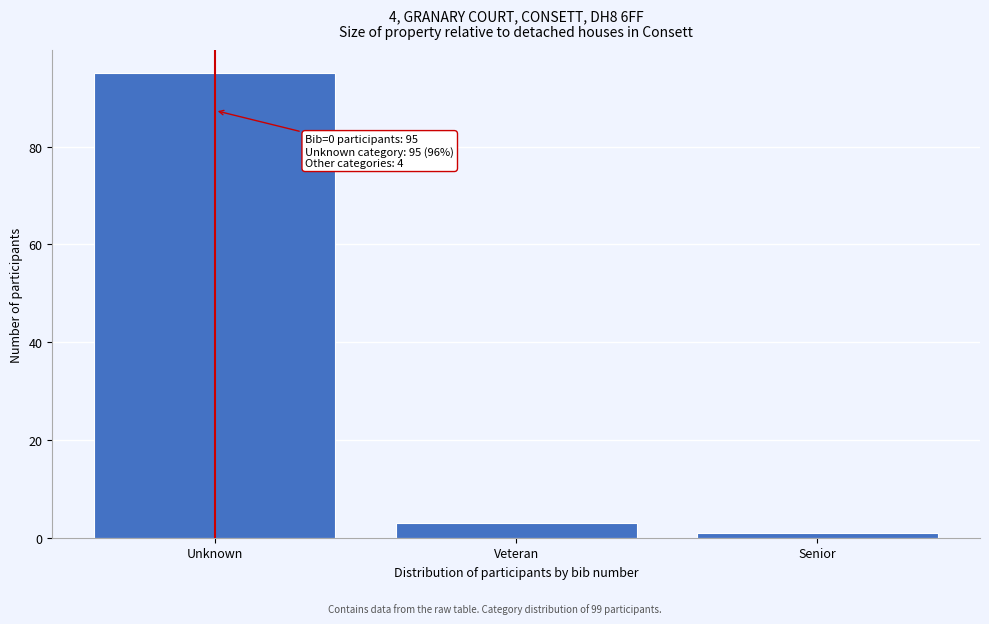

Reading right to left, what are all the values shown in this chart?

Senior=1	Veteran=3	Unknown=95